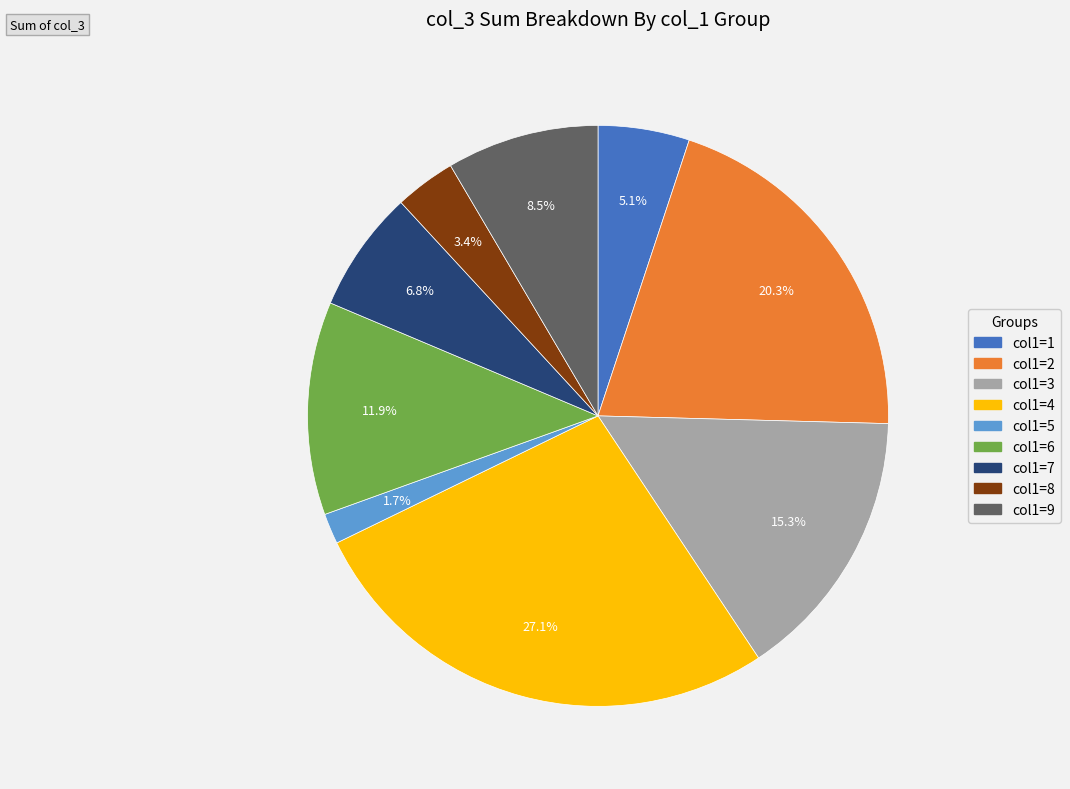

Is there a majority slice in this chart?

No